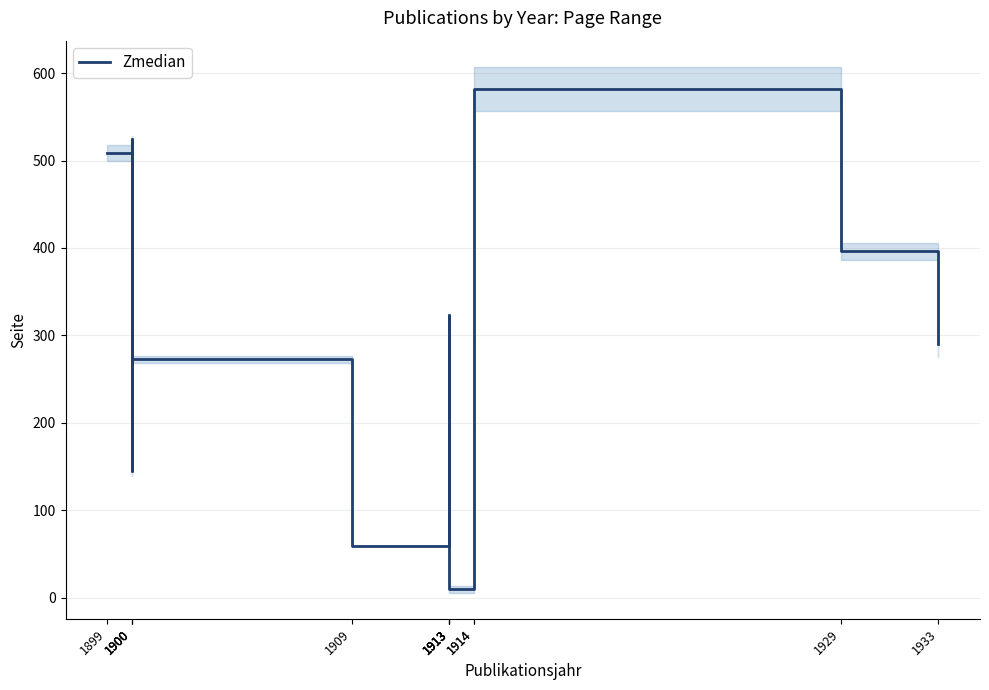

Is it true that the value at 1933 is 454.0?

False